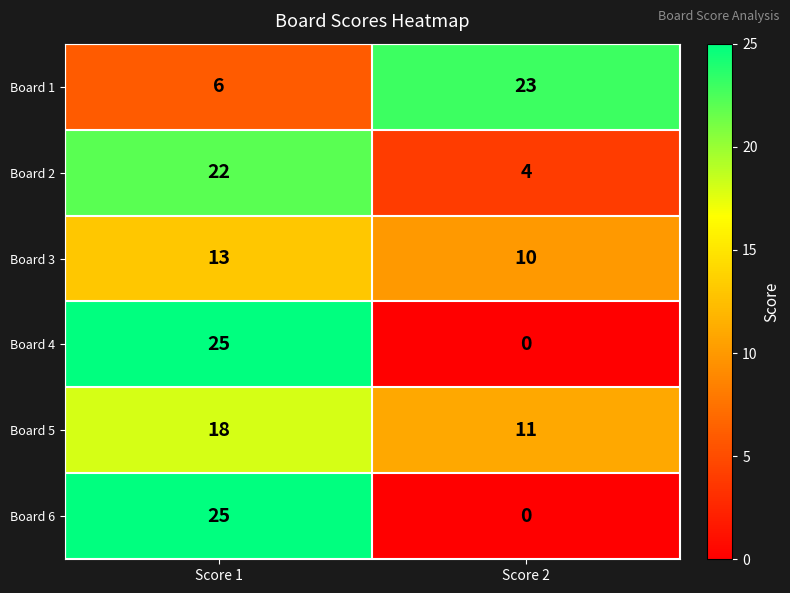

Reading left to right, list all the values displayed in this chart.

Board 1: 6	23
Board 2: 22	4
Board 3: 13	10
Board 4: 25	0
Board 5: 18	11
Board 6: 25	0